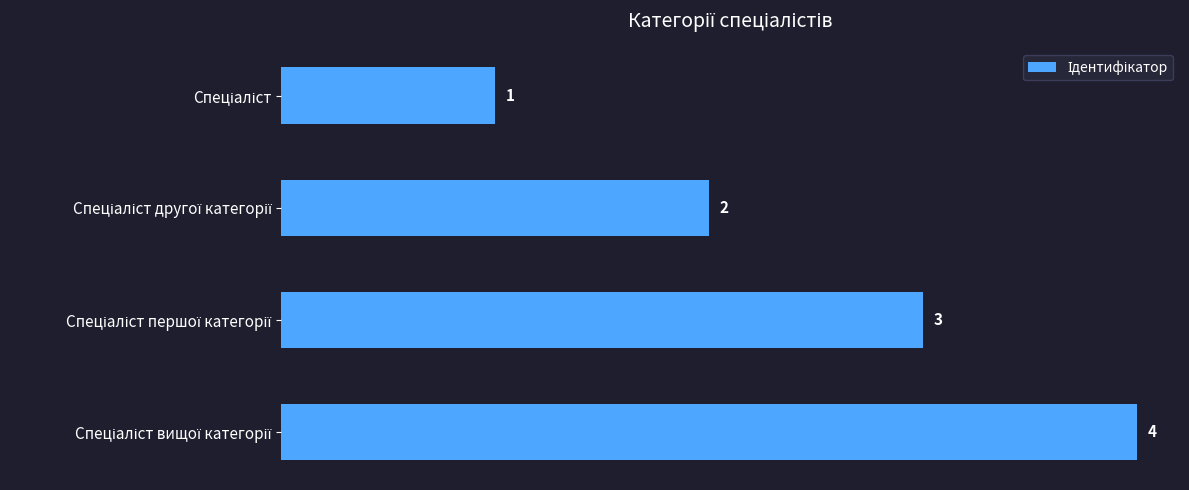

Count the values in the range 2 to 4.

3